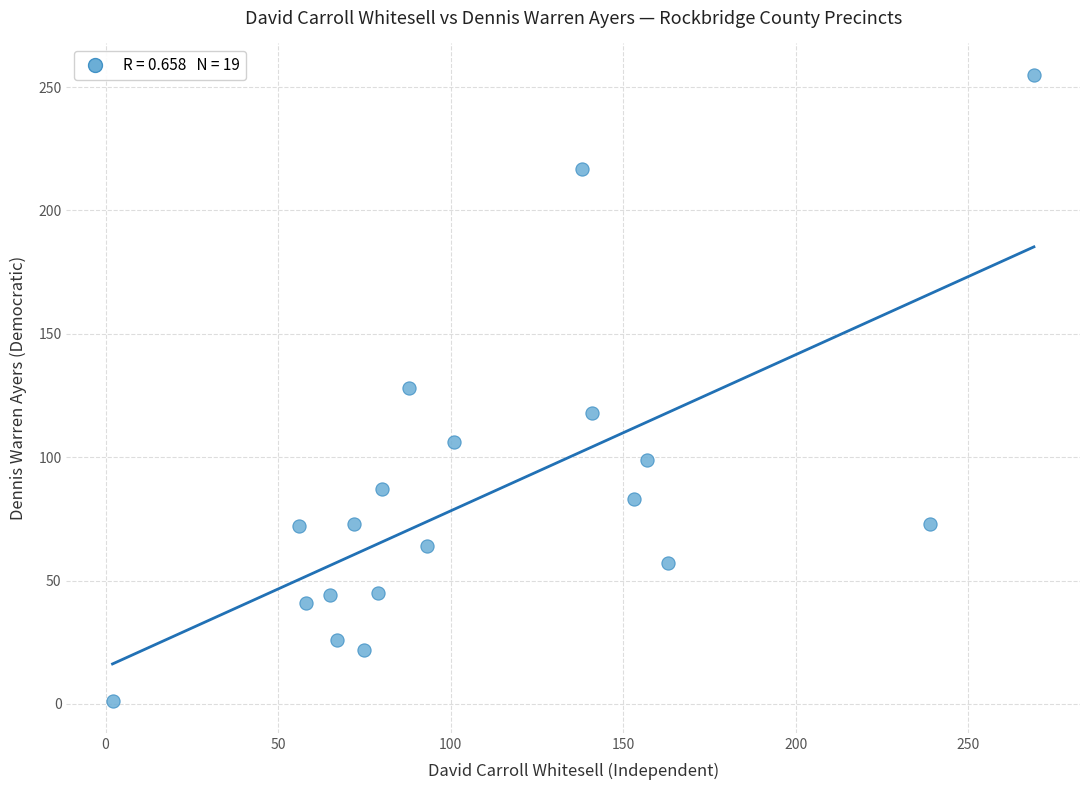

What is the range of X values (max minus min)?

267